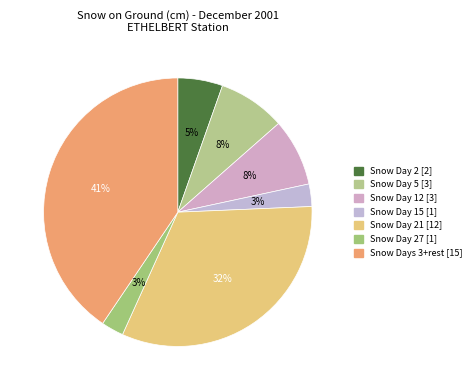

How many segments does this pie chart have?

7